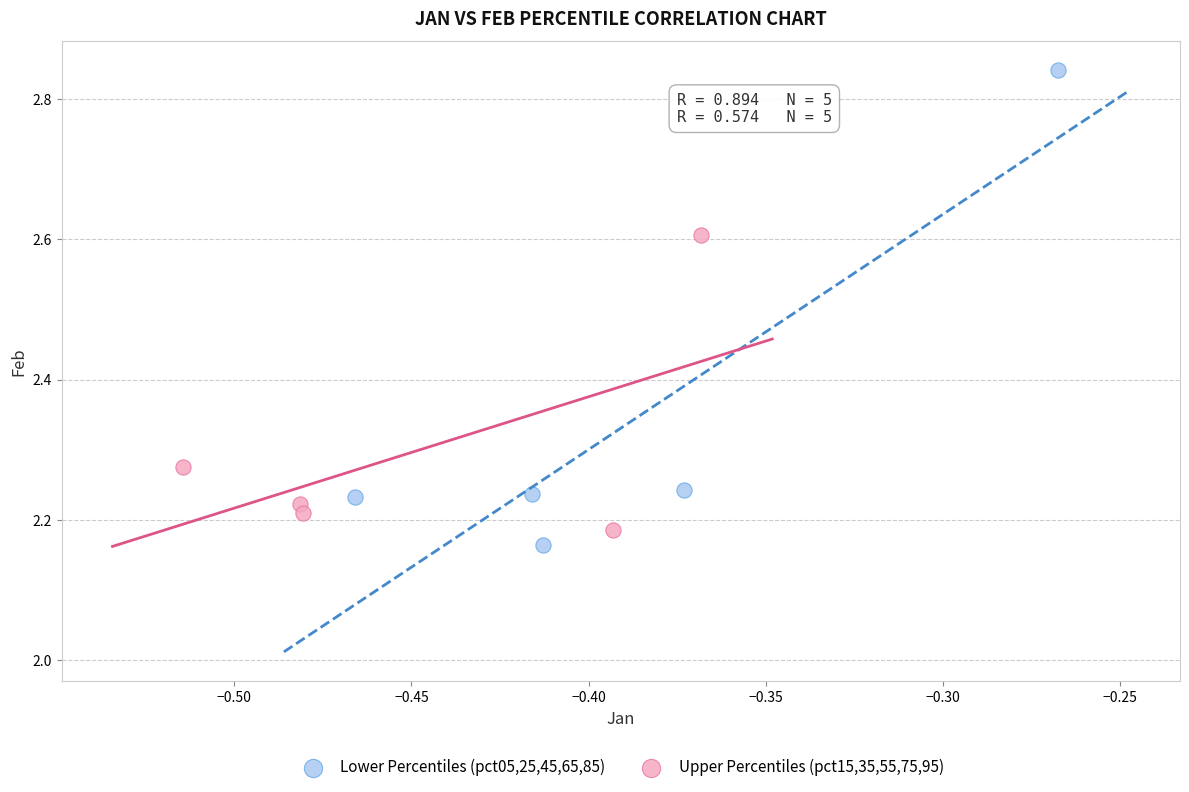

Which series has the largest Y range (max minus min)?

Lower Percentiles (pct05,25,45,65,85)